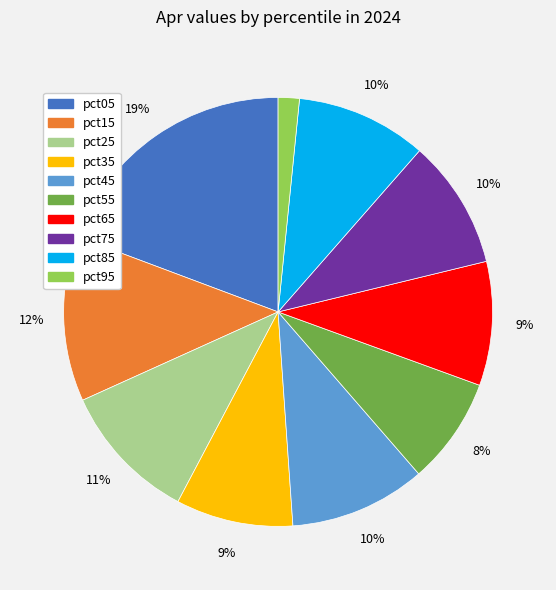

True or false: pct35 accounts for 9% of the total.

True